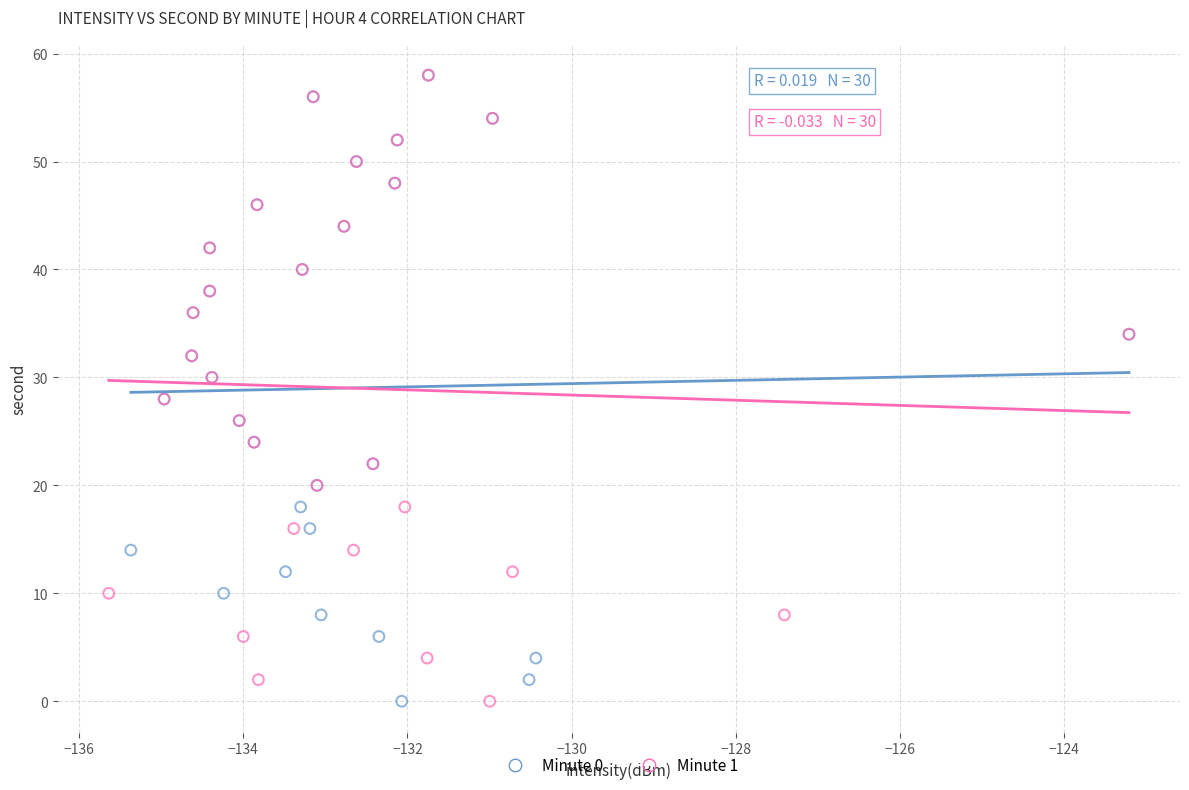

What are all the series names shown in the legend?

Minute 0, Minute 1